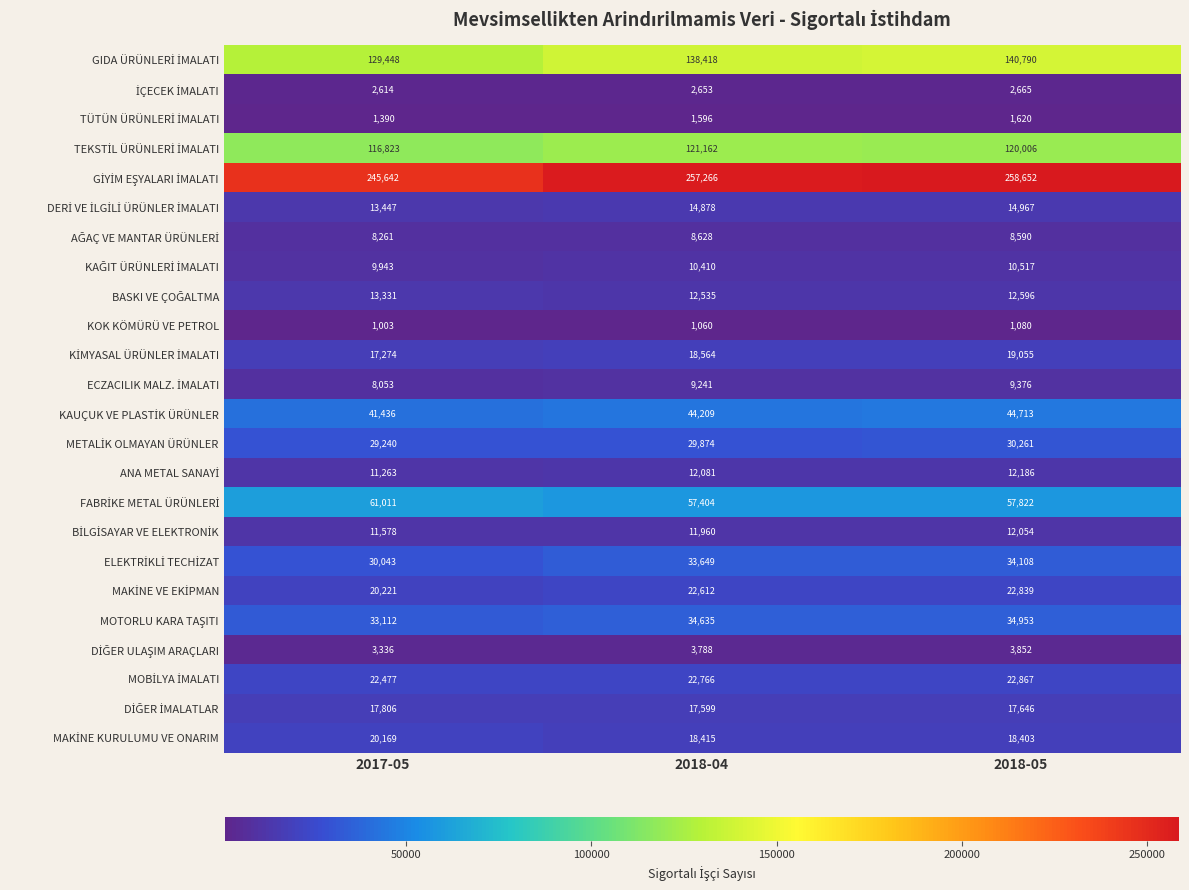

How many categories are shown in the chart?

3